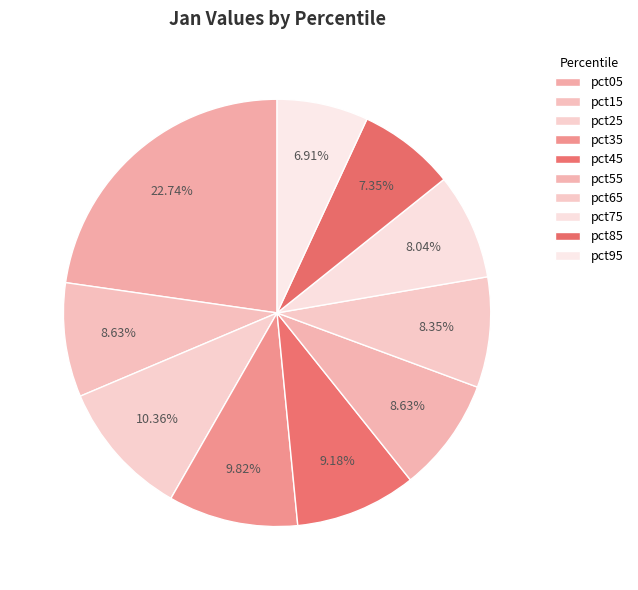

How many segments does this pie chart have?

10